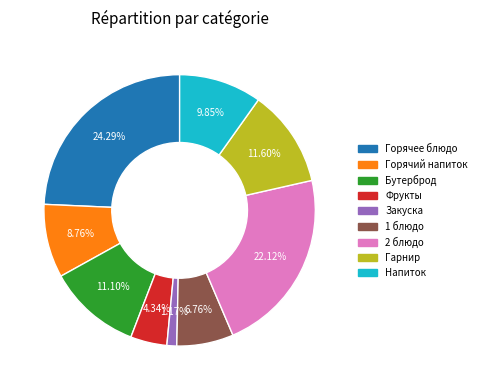

Between Напиток and Горячее блюдо, which is larger?

Горячее блюдо